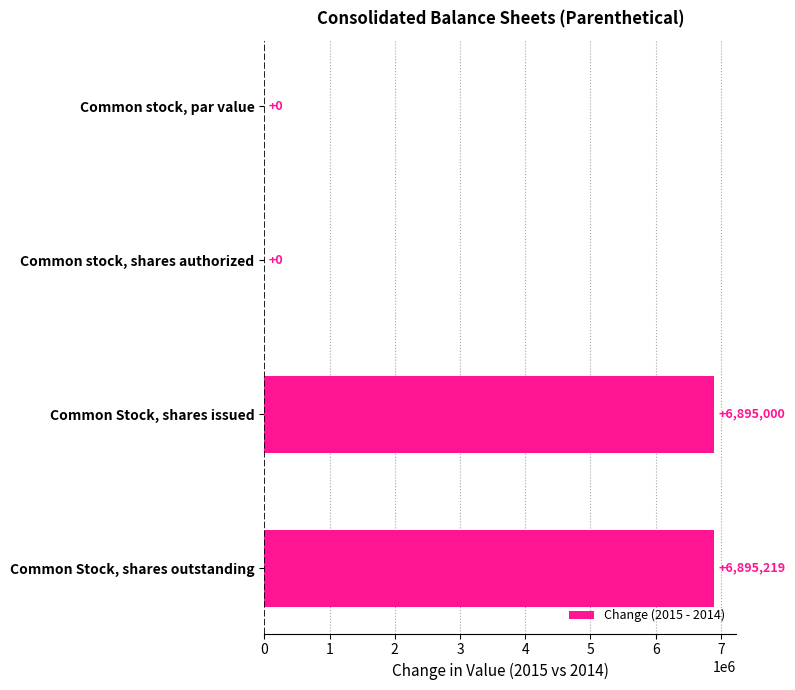

What is the change in value from Common Stock, shares issued to Common Stock, shares outstanding?

+219